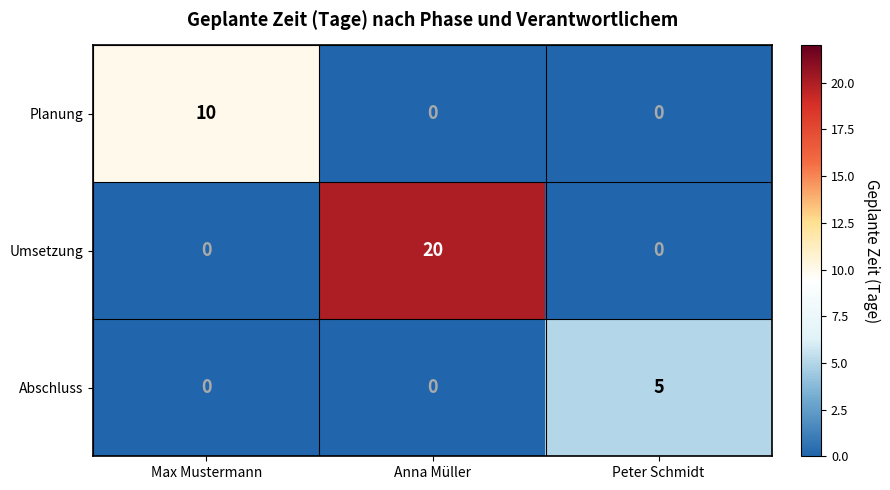

Reading left to right, what are all the values shown in this chart?

Planung: 10	0	0
Umsetzung: 0	20	0
Abschluss: 0	0	5